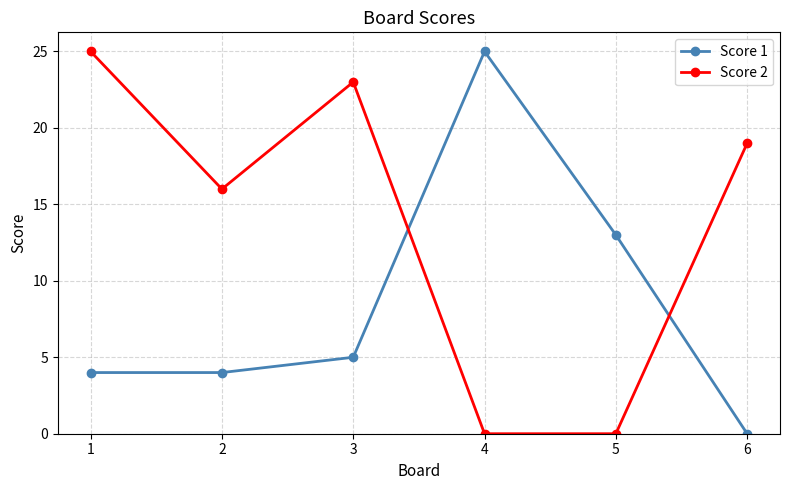

Between 2 and 5, which series saw the biggest shift?

Score 2